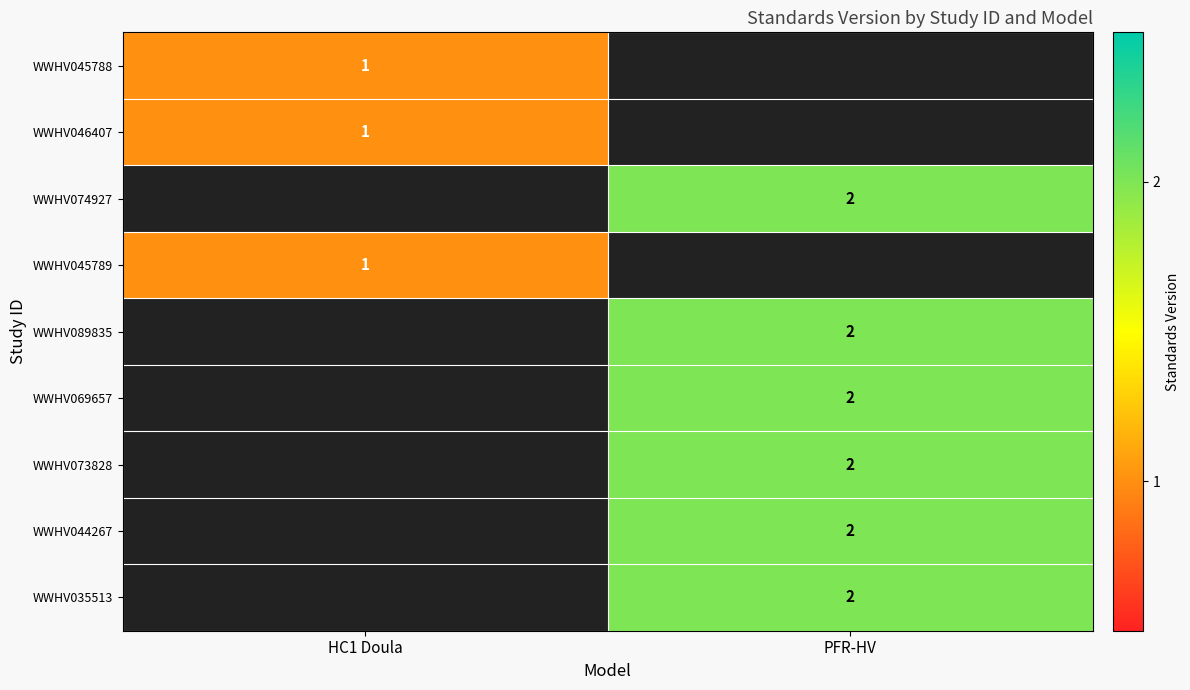

True or false: WWHV073828 has a value of 1 at PFR-HV.

False